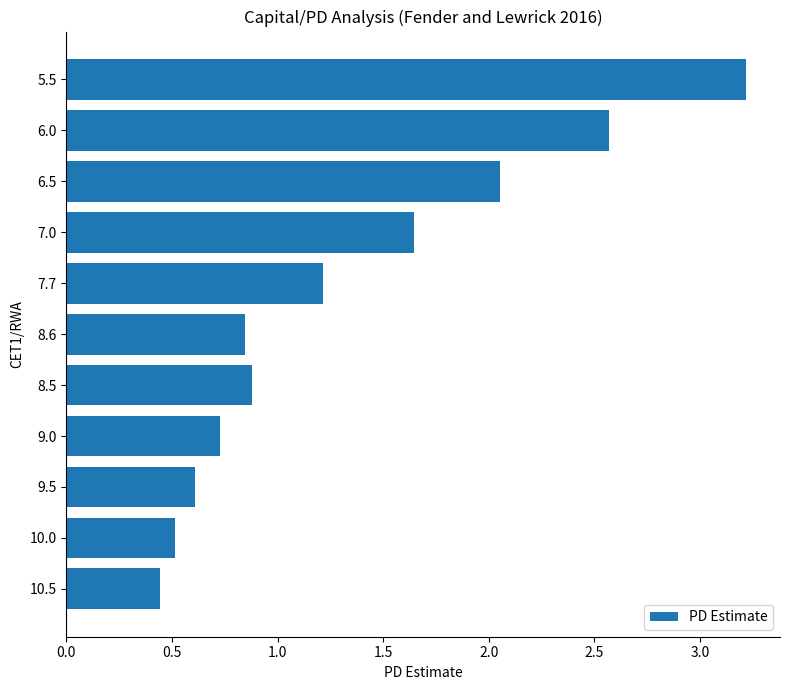

What is the difference between the maximum and minimum values?

2.8